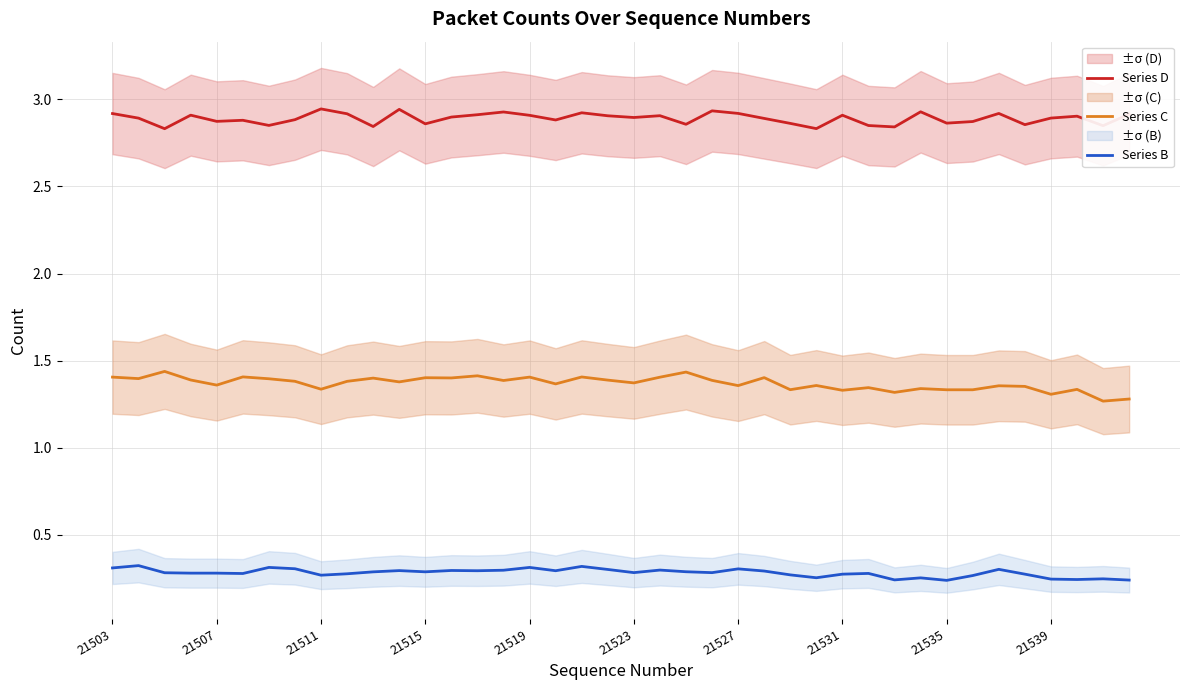

True or false: Series B and Series C cross at least once.

False